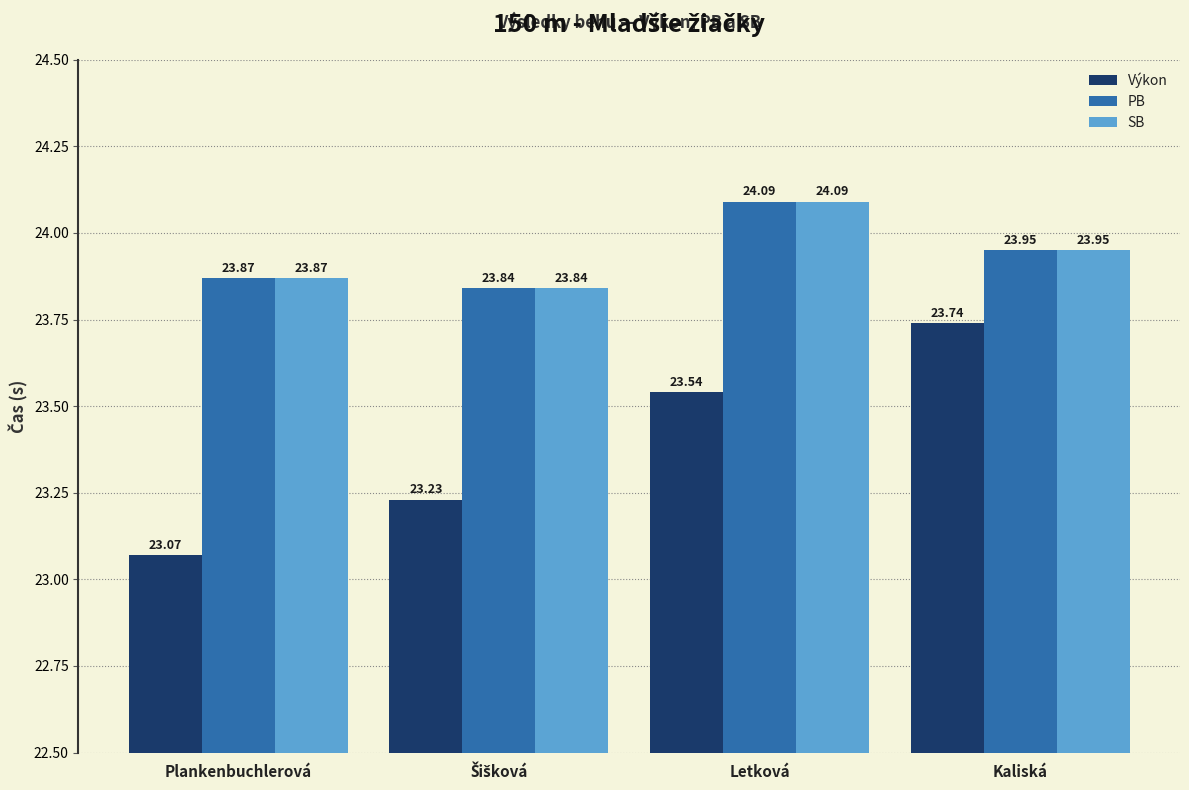

Which category has the lowest value across all series?

Plankenbuchlerová